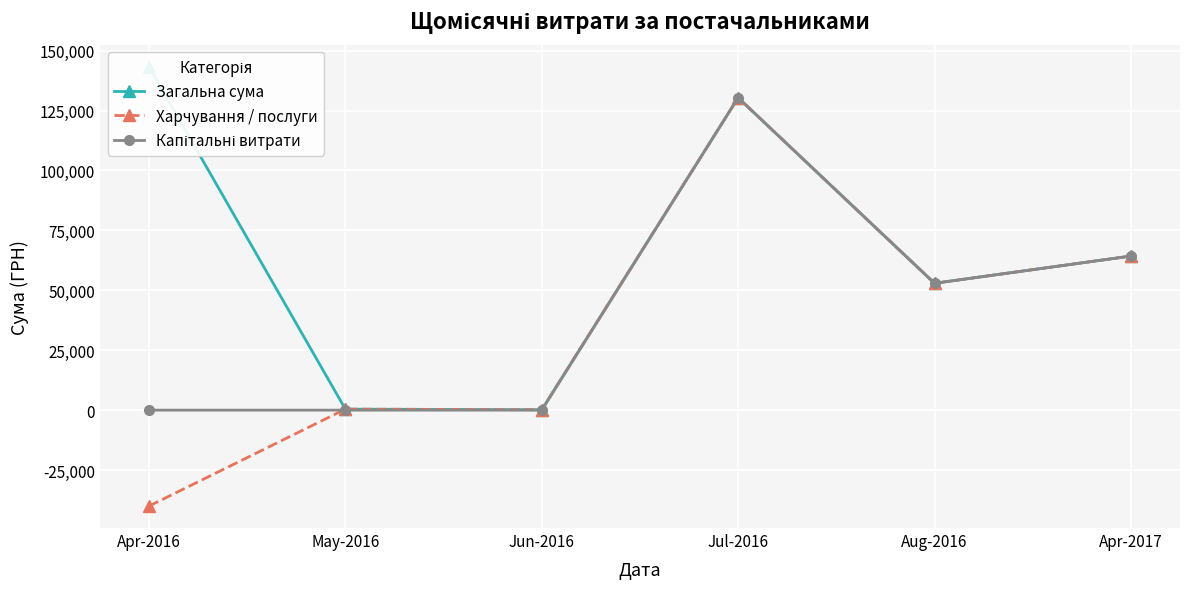

Where is the first local maximum for Капітальні витрати?

Jul-2016